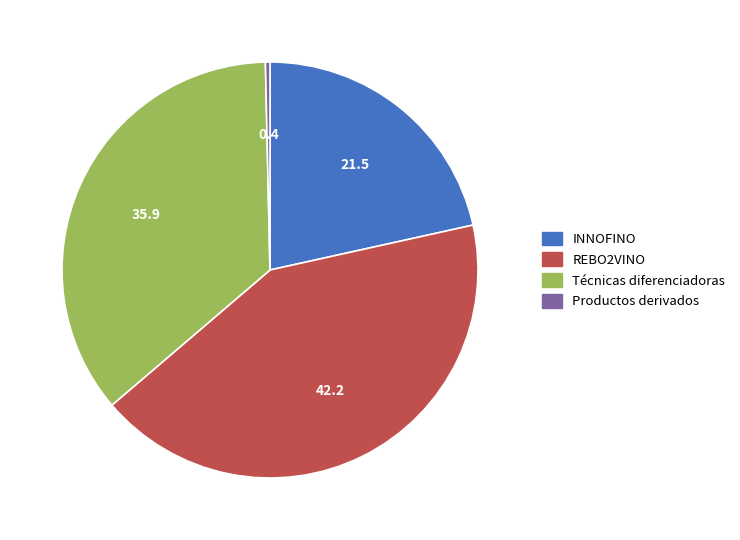

Combined, do Productos derivados and Técnicas diferenciadoras account for over 50%?

No